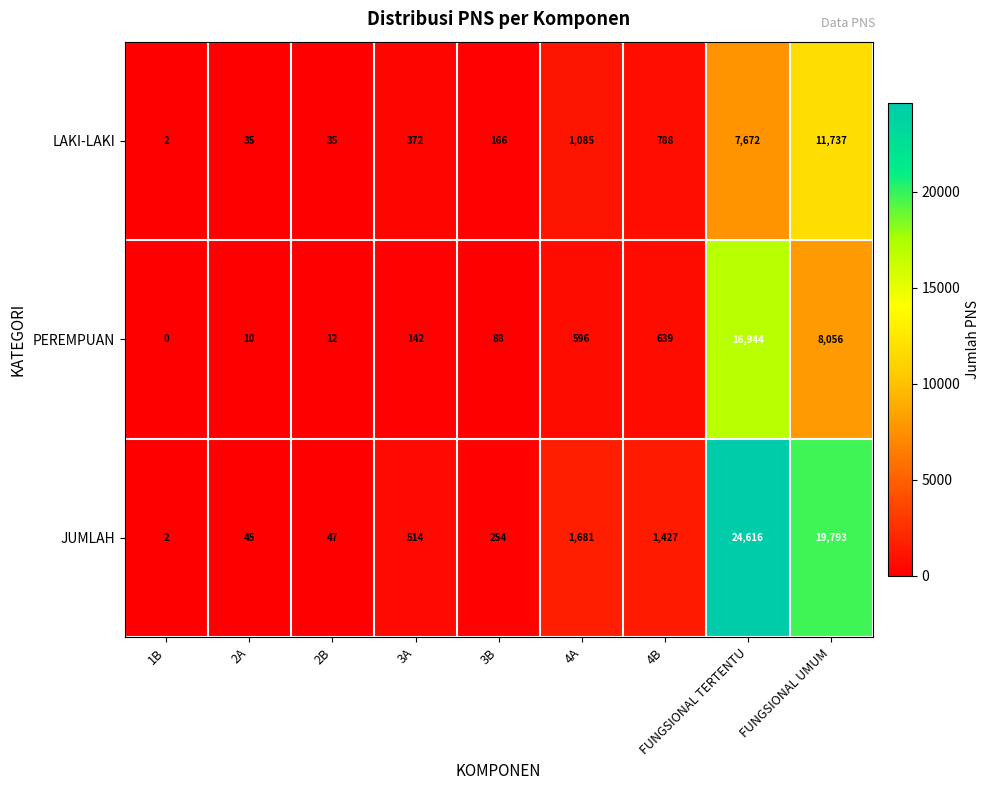

At which category is the sum across all series the highest?

FUNGSIONAL TERTENTU